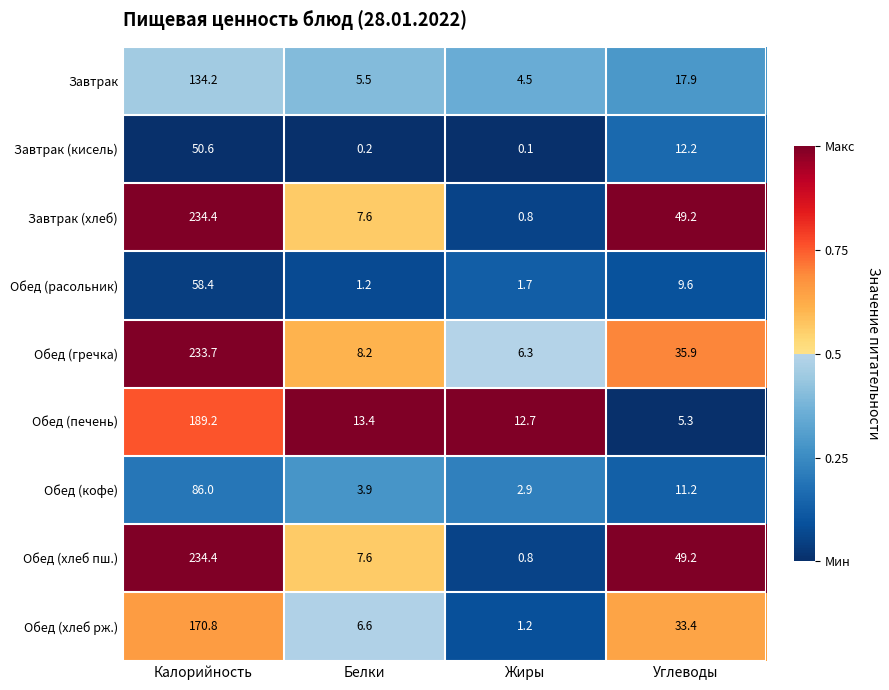

What is the sum of all Обед (кофе) values?

104.0